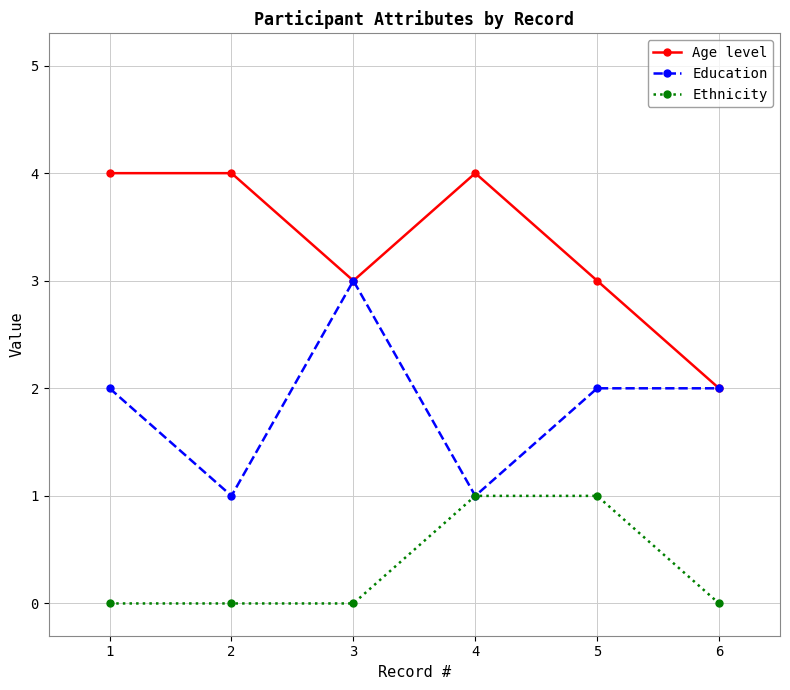

What is the sum of all Age level values?

20